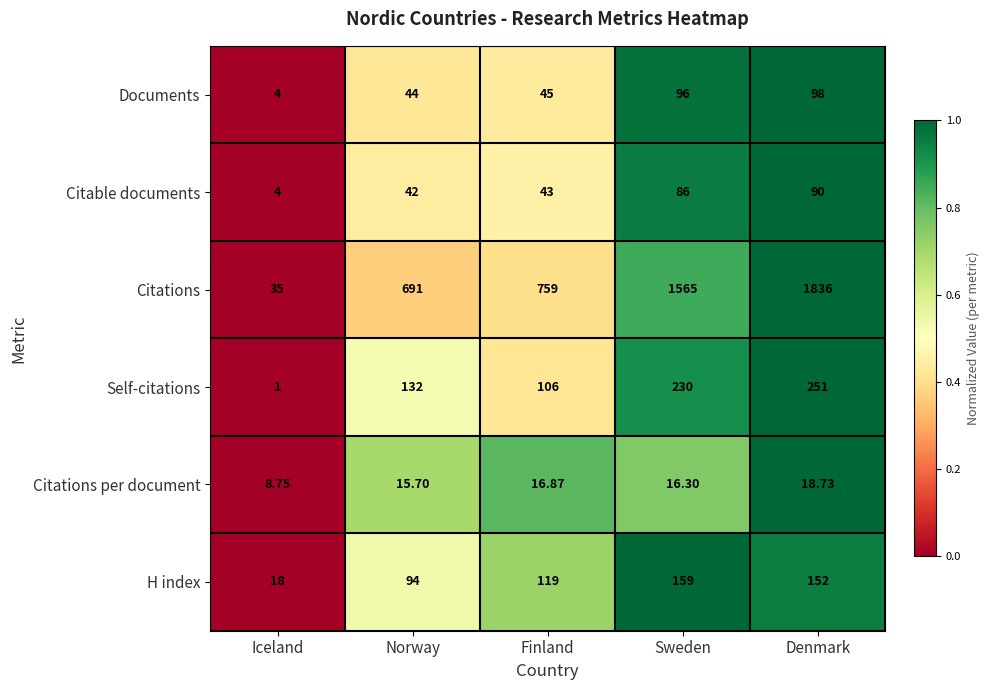

Rank the series by their maximum value, from lowest to highest.

Citations per document, Citable documents, Documents, H index, Self-citations, Citations